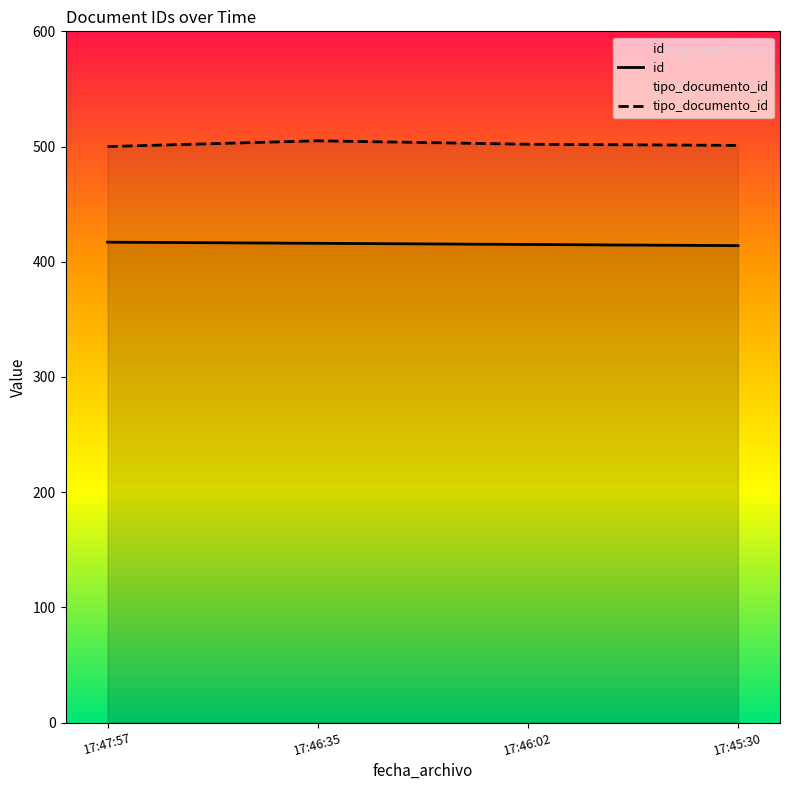

Between 17:45:30 and 17:46:35, which is larger?

17:46:35